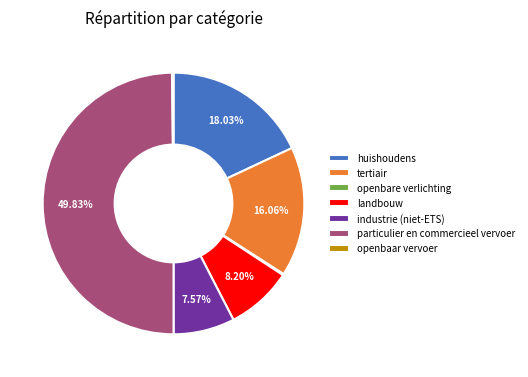

What is the largest slice in the pie chart?

particulier en commercieel vervoer